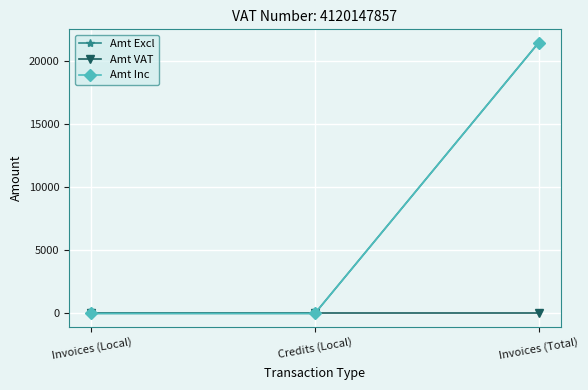

List the series in order of their peak value, highest first.

Amt Excl, Amt Inc, Amt VAT